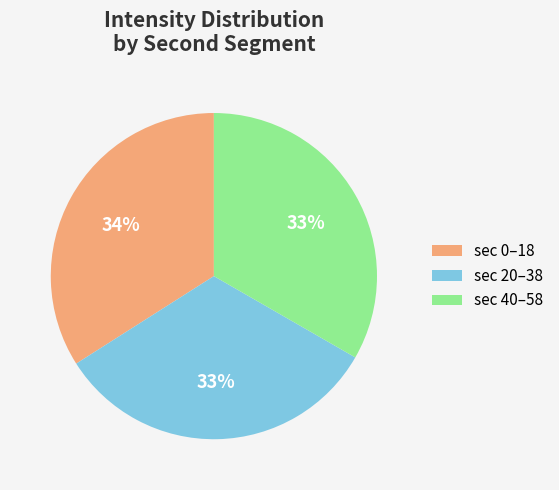

What is the largest slice in the pie chart?

sec 0–18